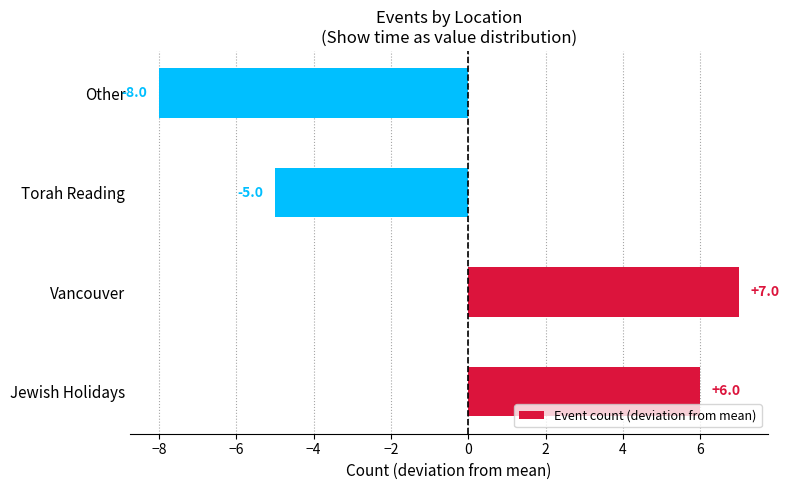

List the labels in order of value, smallest first.

Other, Torah Reading, Jewish Holidays, Vancouver